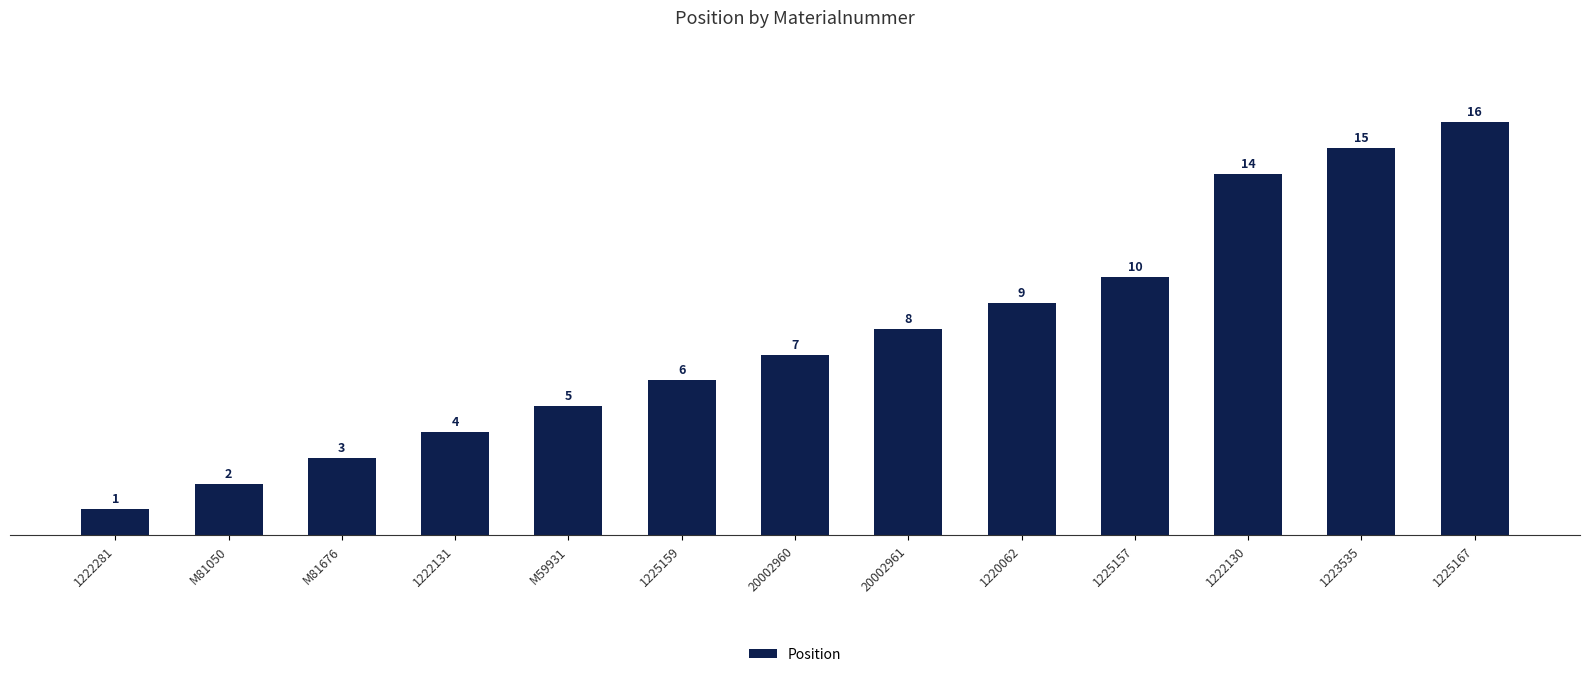

How many series are shown in this chart?

1